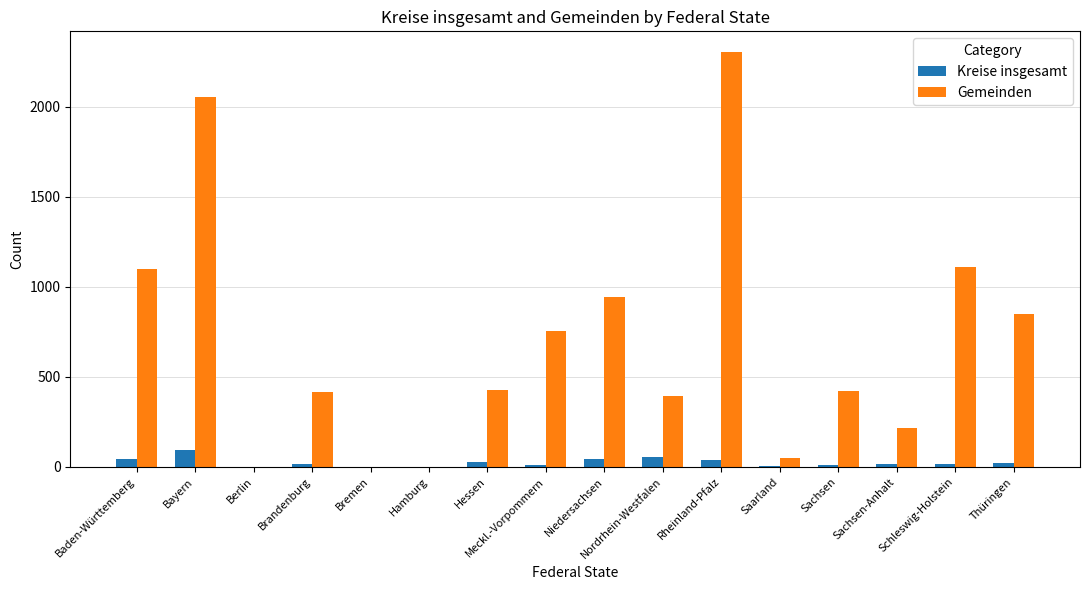

Are the bars horizontal?

No